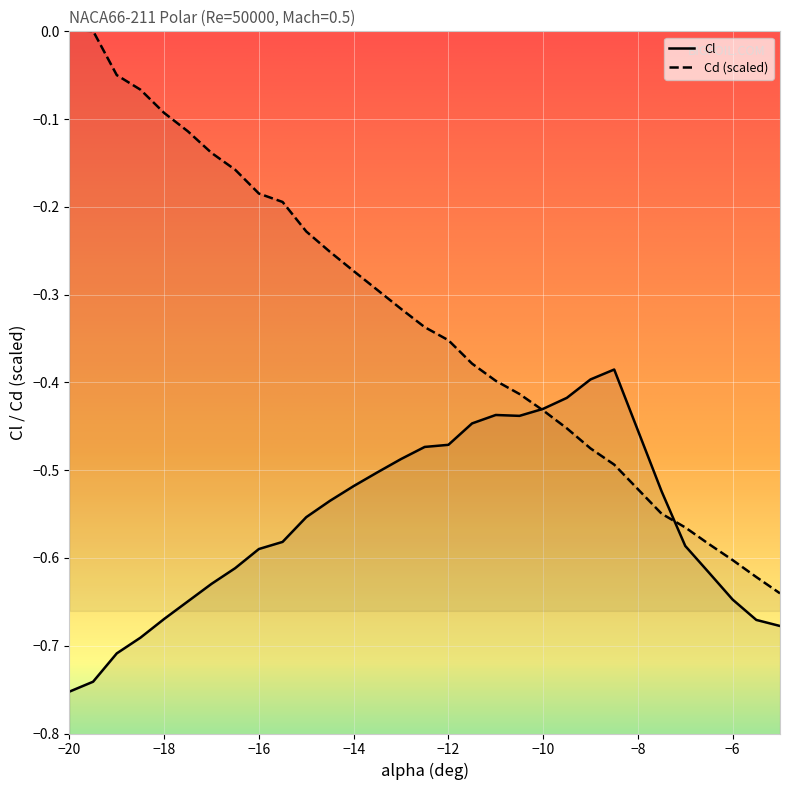

What is the difference between the highest and lowest values at -16.5?

0.5